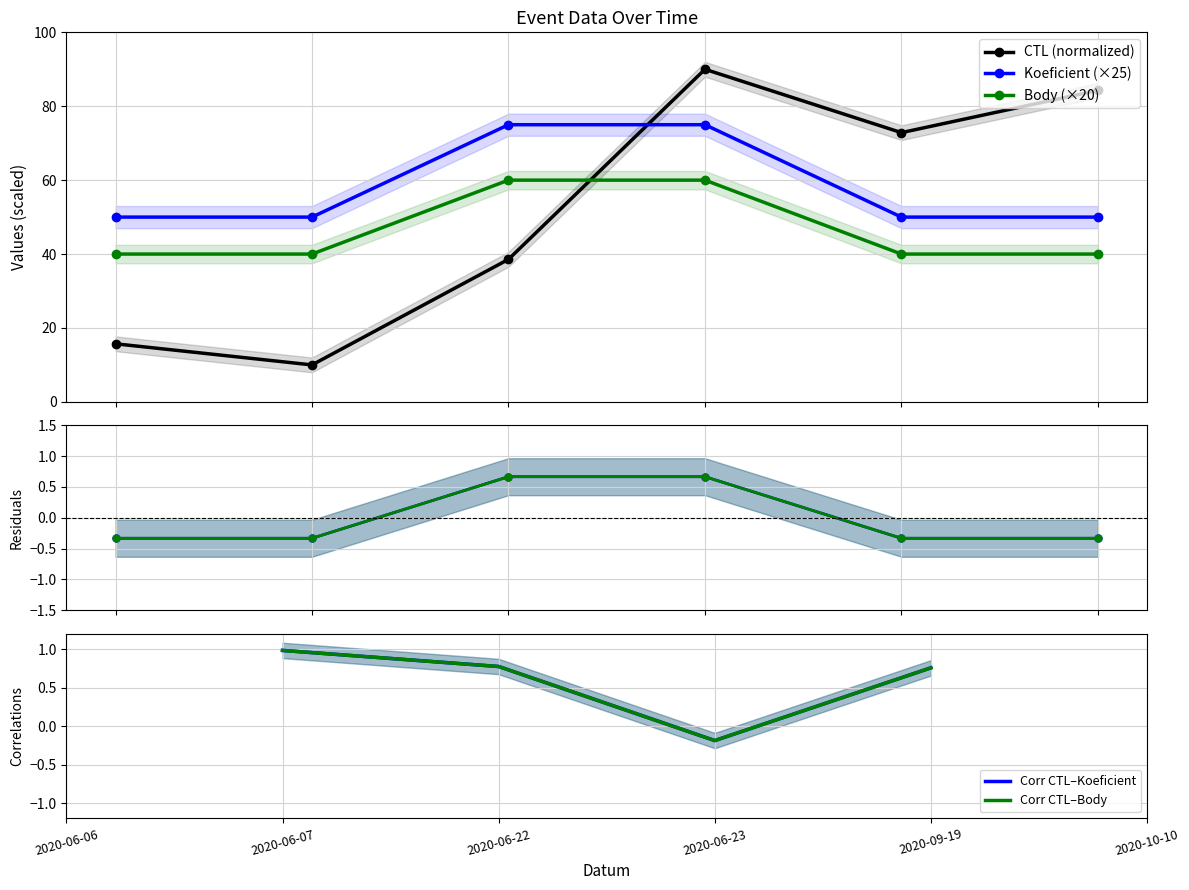

What are all the series names shown in the legend?

CTL, Koeficient, Body